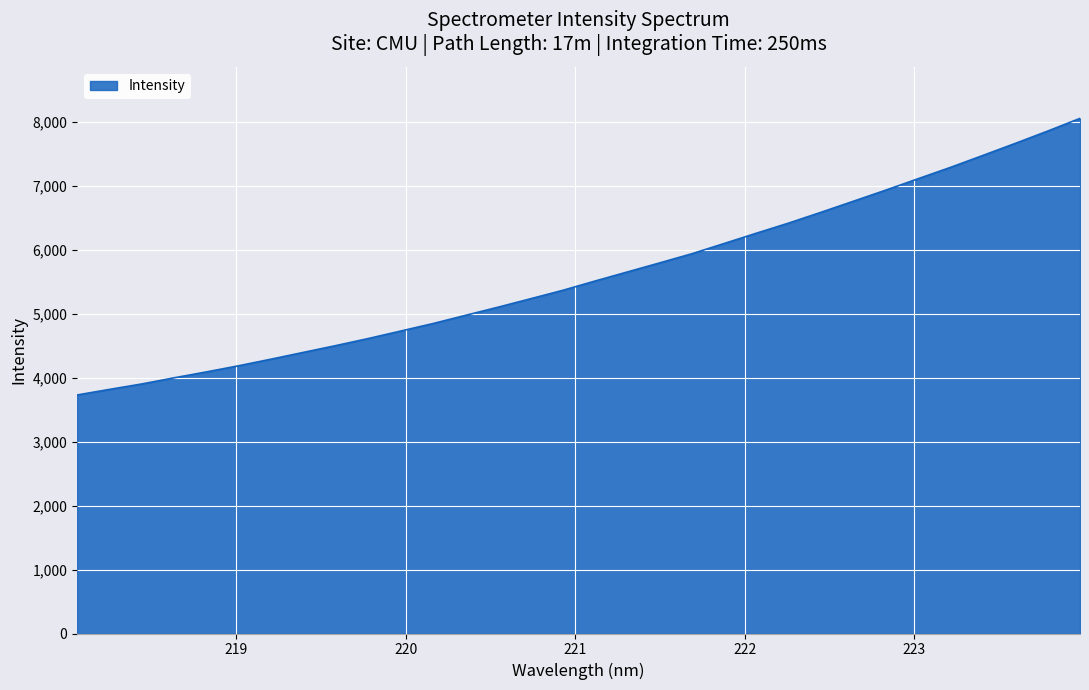

What is the smallest value displayed?

3727.4